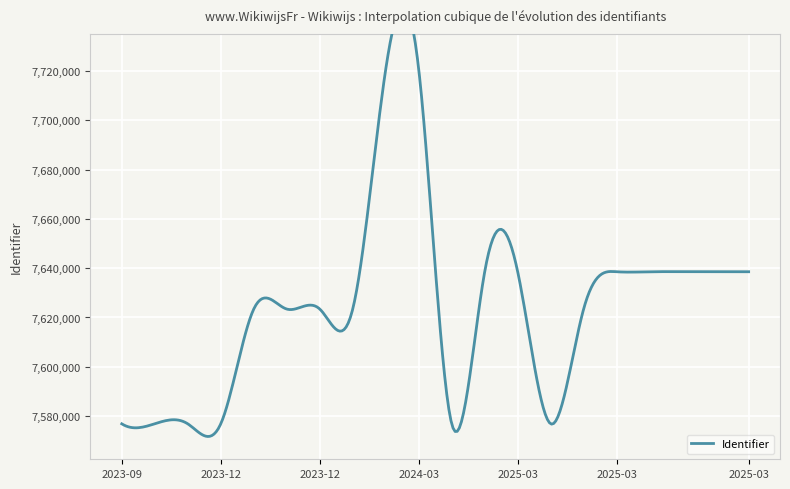

What is the value of the 2nd point from the left?

7576901